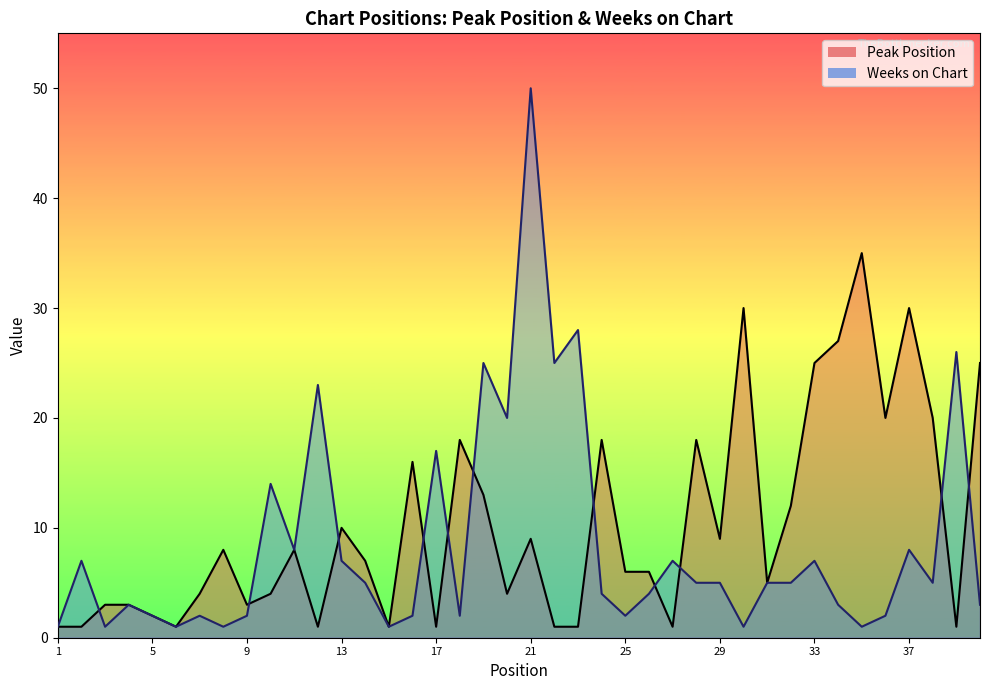

What is the average value of the Weeks on Chart series?

8